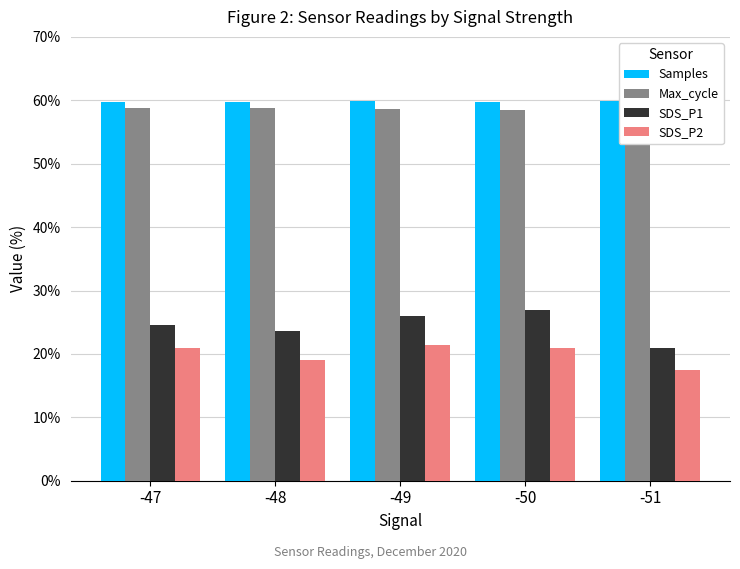

What is the difference between the highest and lowest values at -50?

38.8